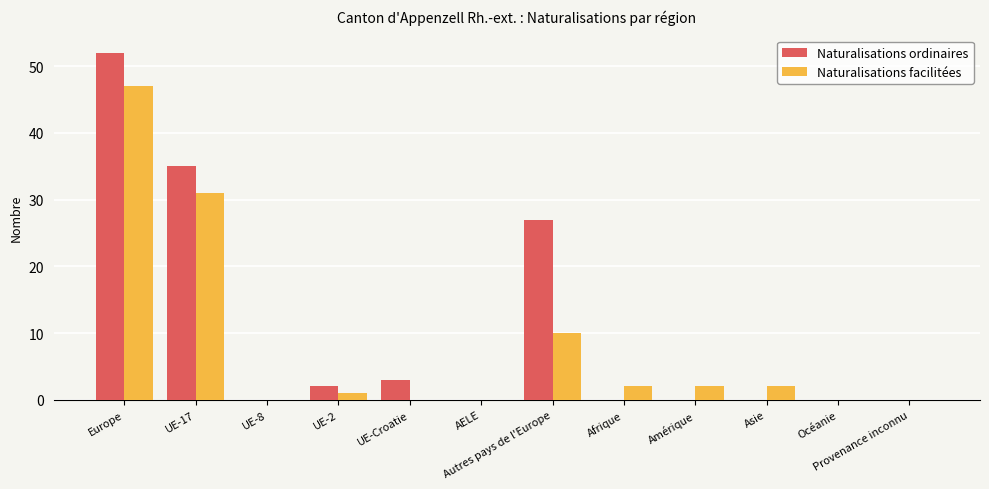

What is the total value across all series at UE-Croatie?

3